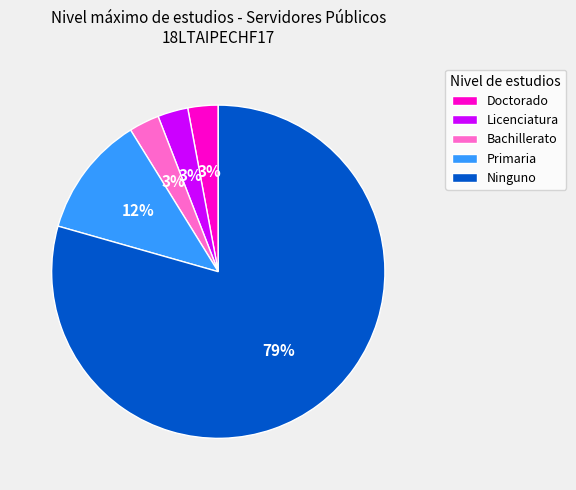

Is it true that Bachillerato is 3% of the pie?

True